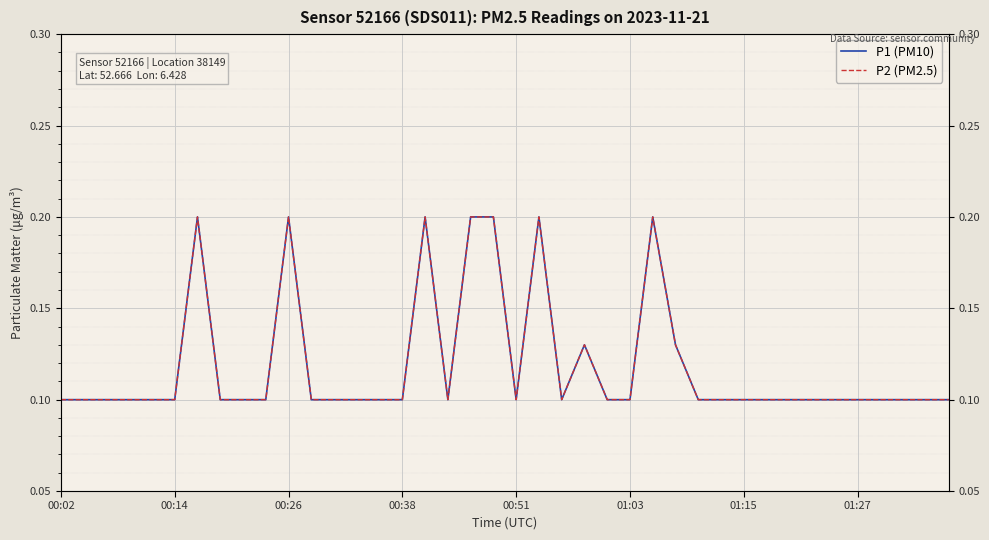

True or false: P1 (PM10) and P2 (PM2.5) intersect in this chart.

False